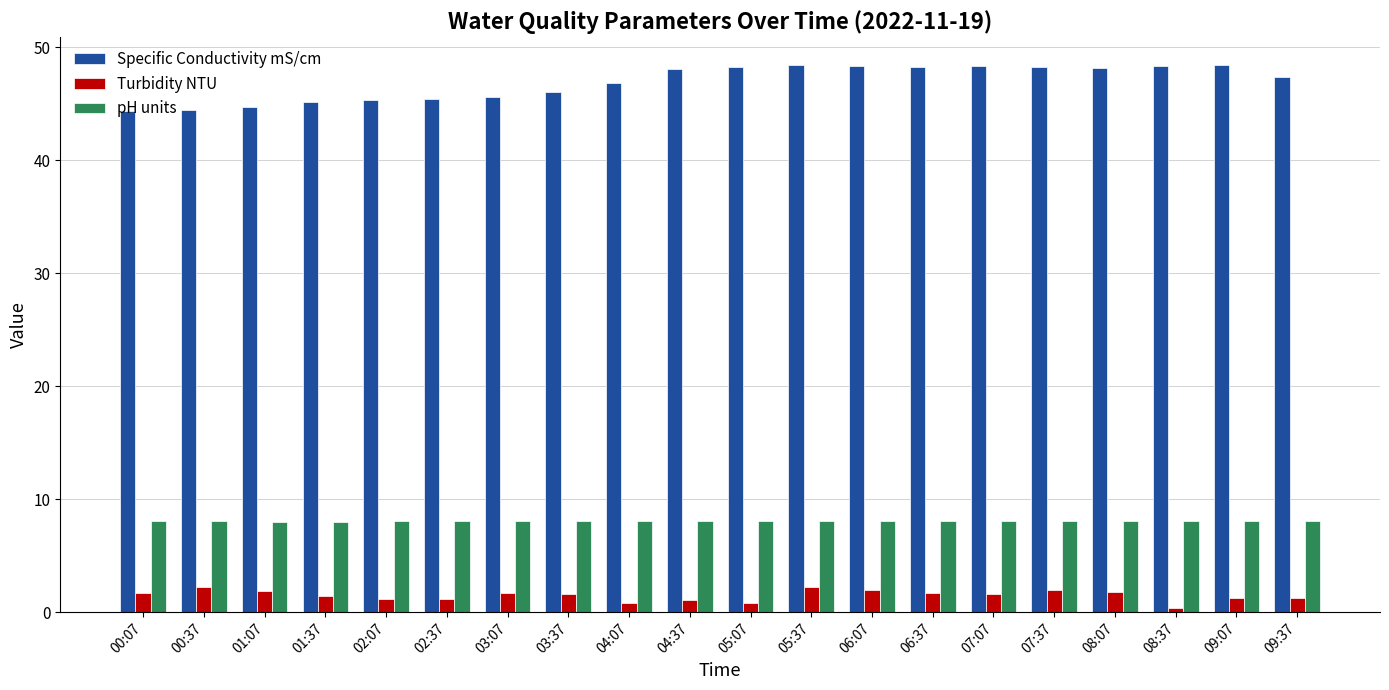

What is the value of the pH units bar at the 11th from the left?

8.0